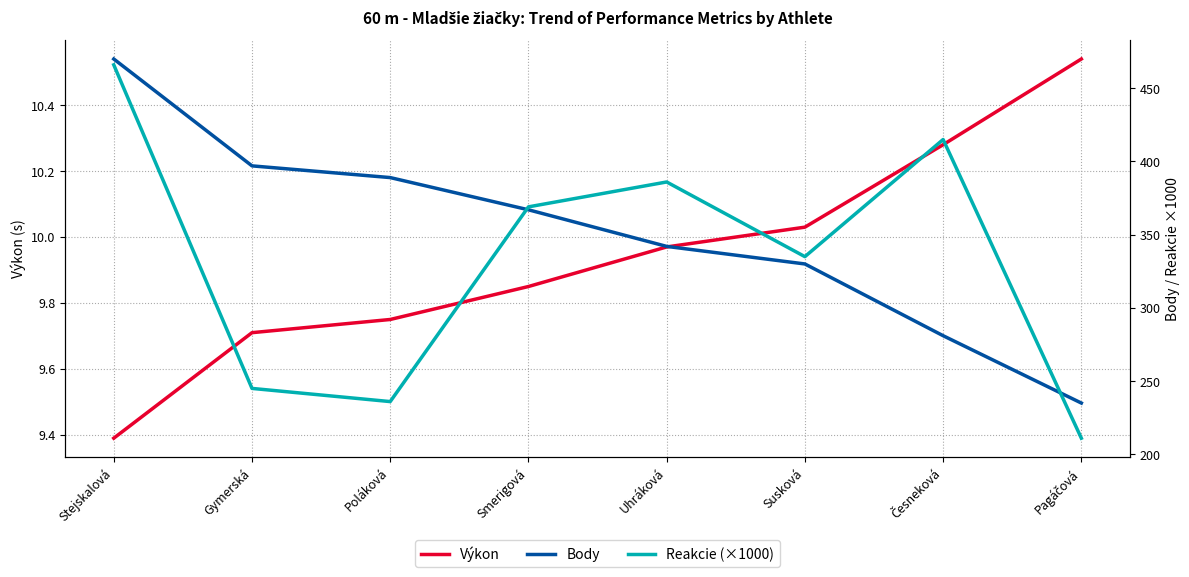

The Výkon series shows 10.0 at Susková. True or false?

True